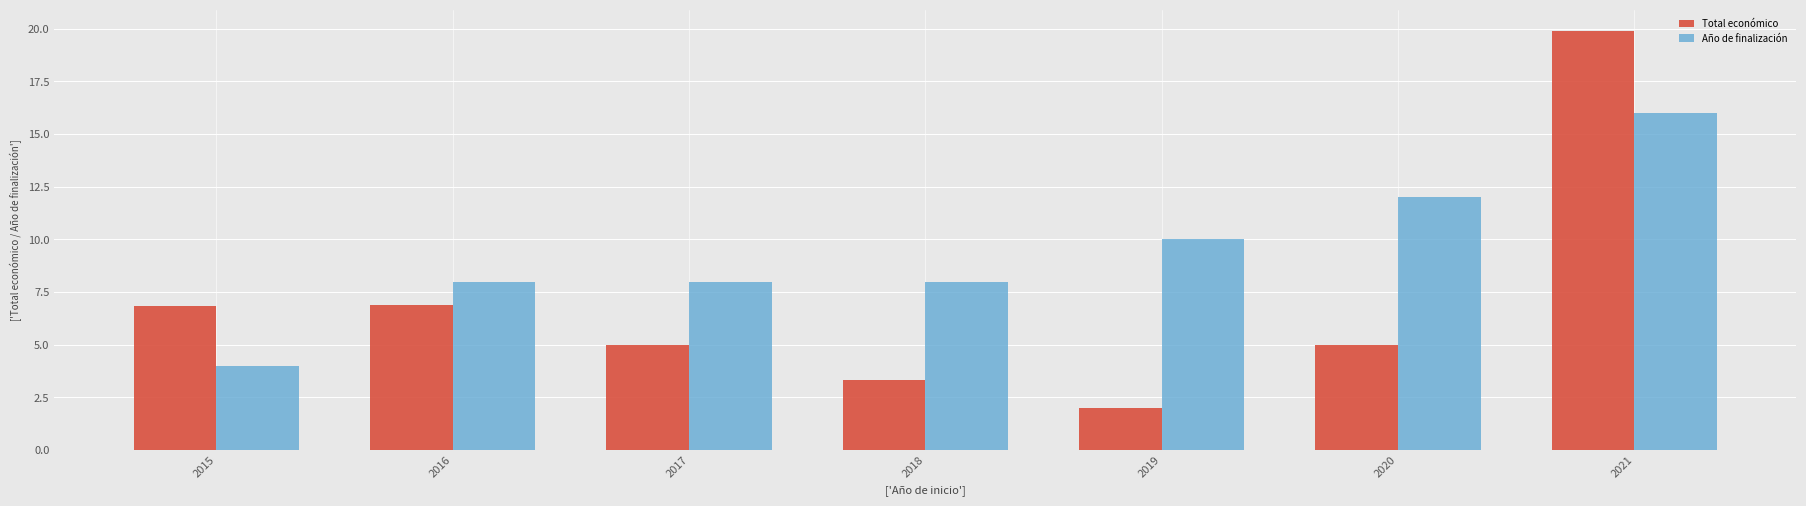

True or false: Año de finalización has a value of 6.4 at 2021.

False